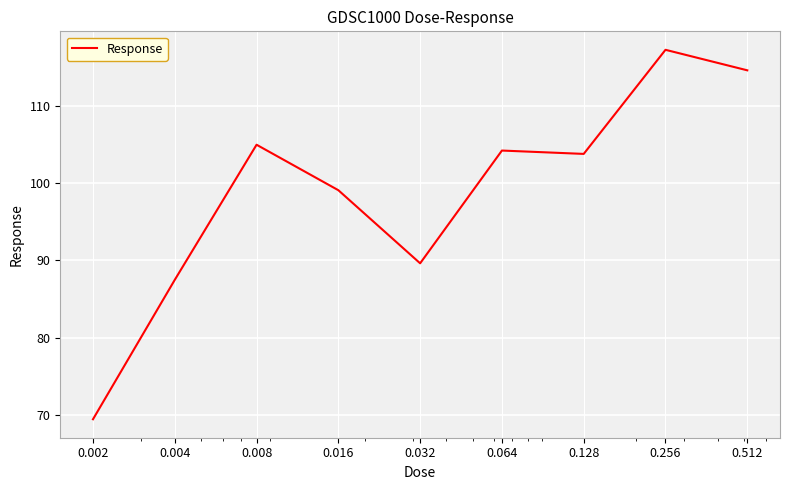

What is the average value?

98.9